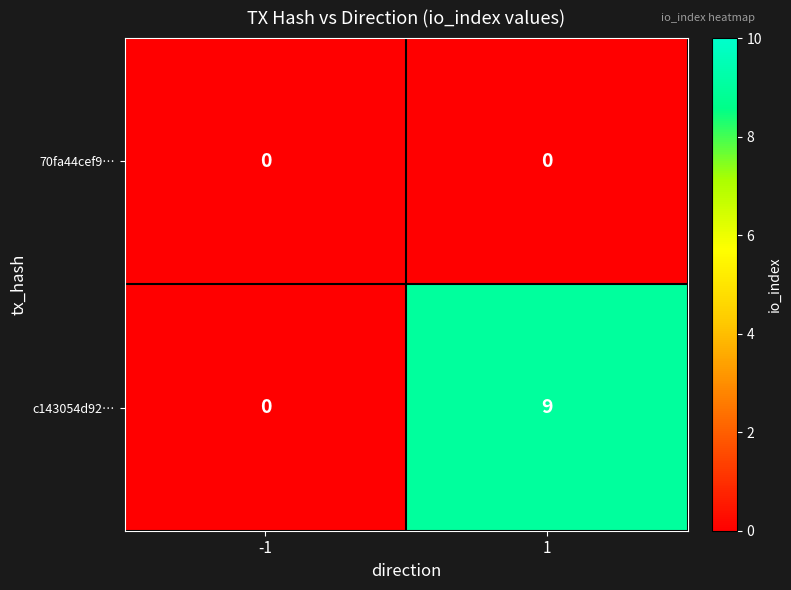

What is the spread (max minus min) of values at 1?

9